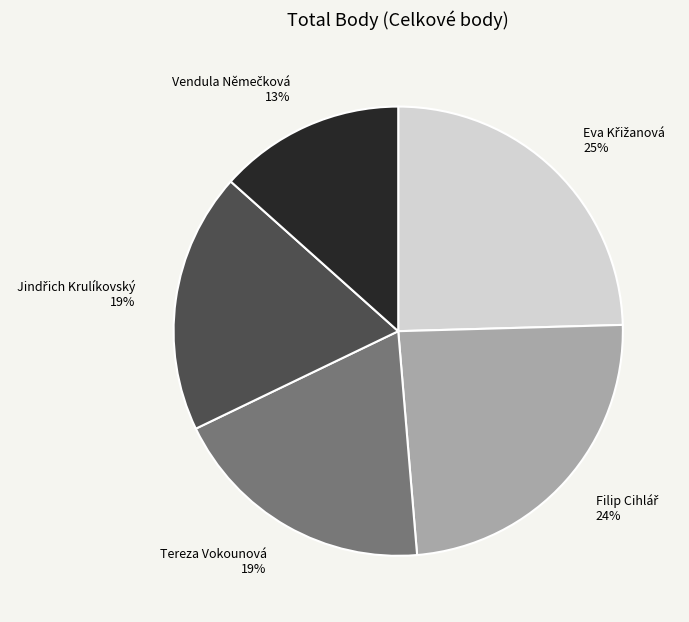

Does any single category account for the majority?

No